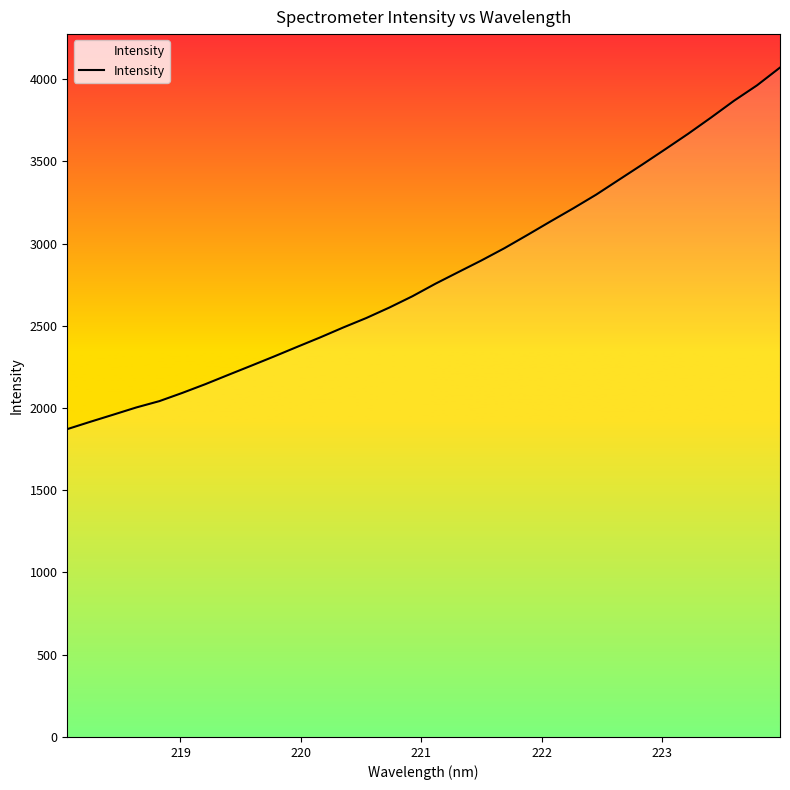

What is the minimum value shown in the chart?

1871.7